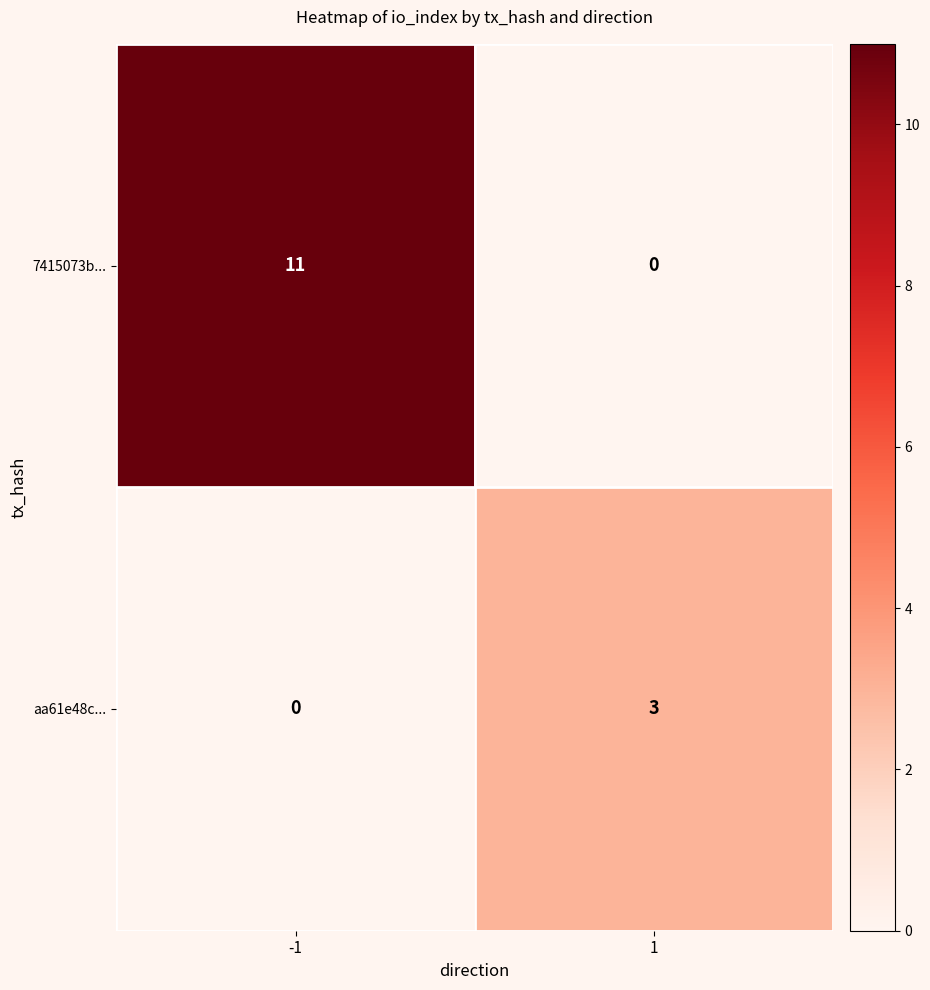

True or false: 7415073b... has a value of 11 at -1.

True